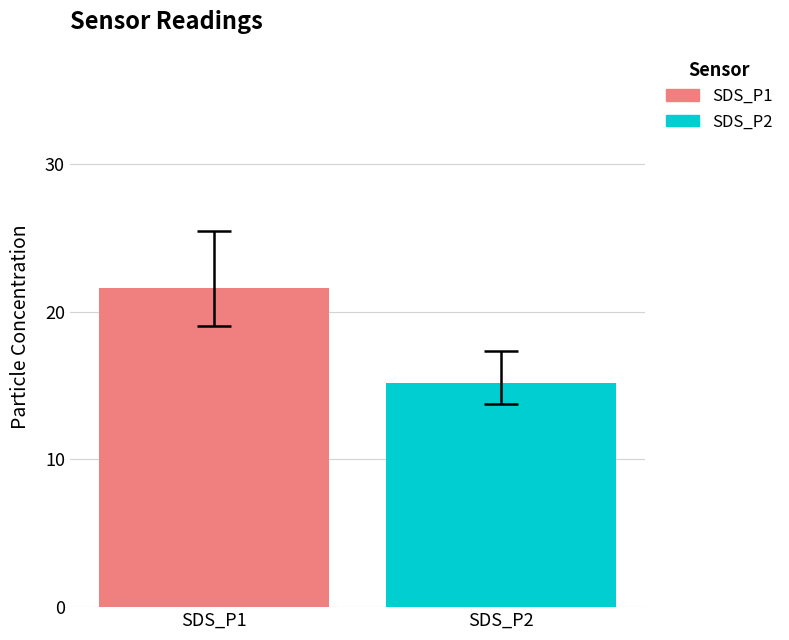

Which series has the largest range (max minus min)?

SDS_P1